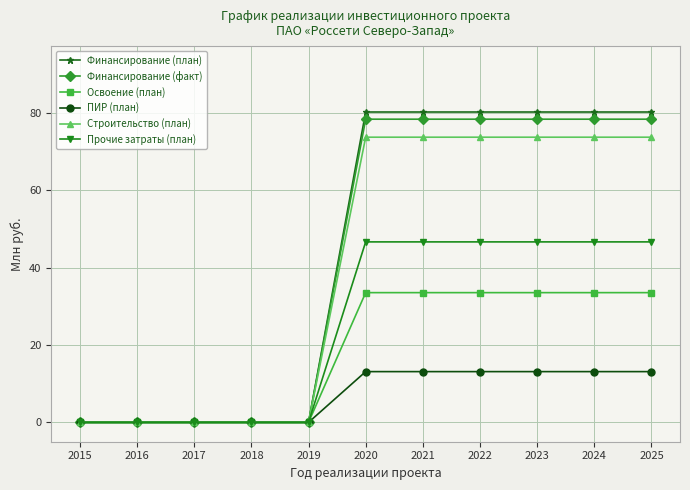

The value of Строительство (план) at 2020 is 73.7. True or false?

True